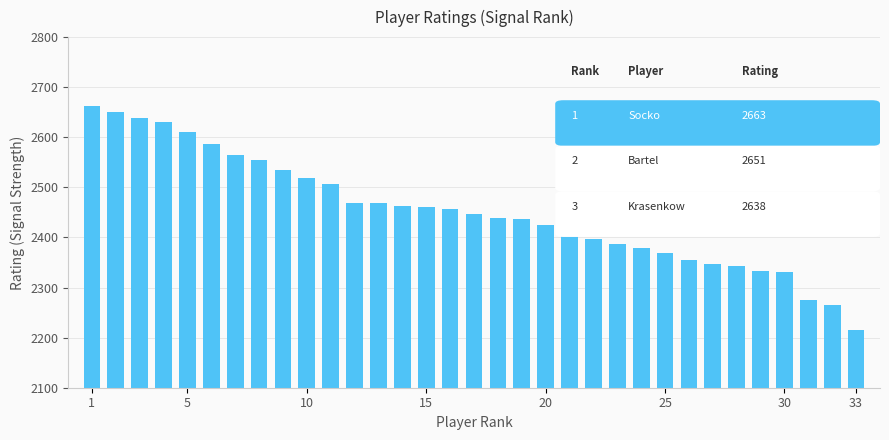

How many data points are less than 2446?

16